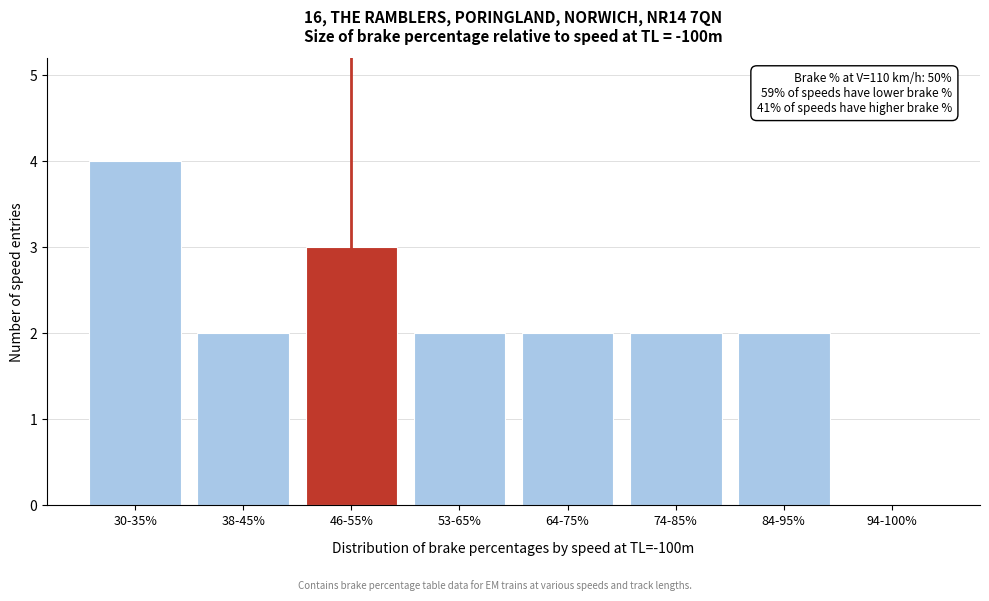

What is the sum of the values at 74-85% and 30-35%?

6